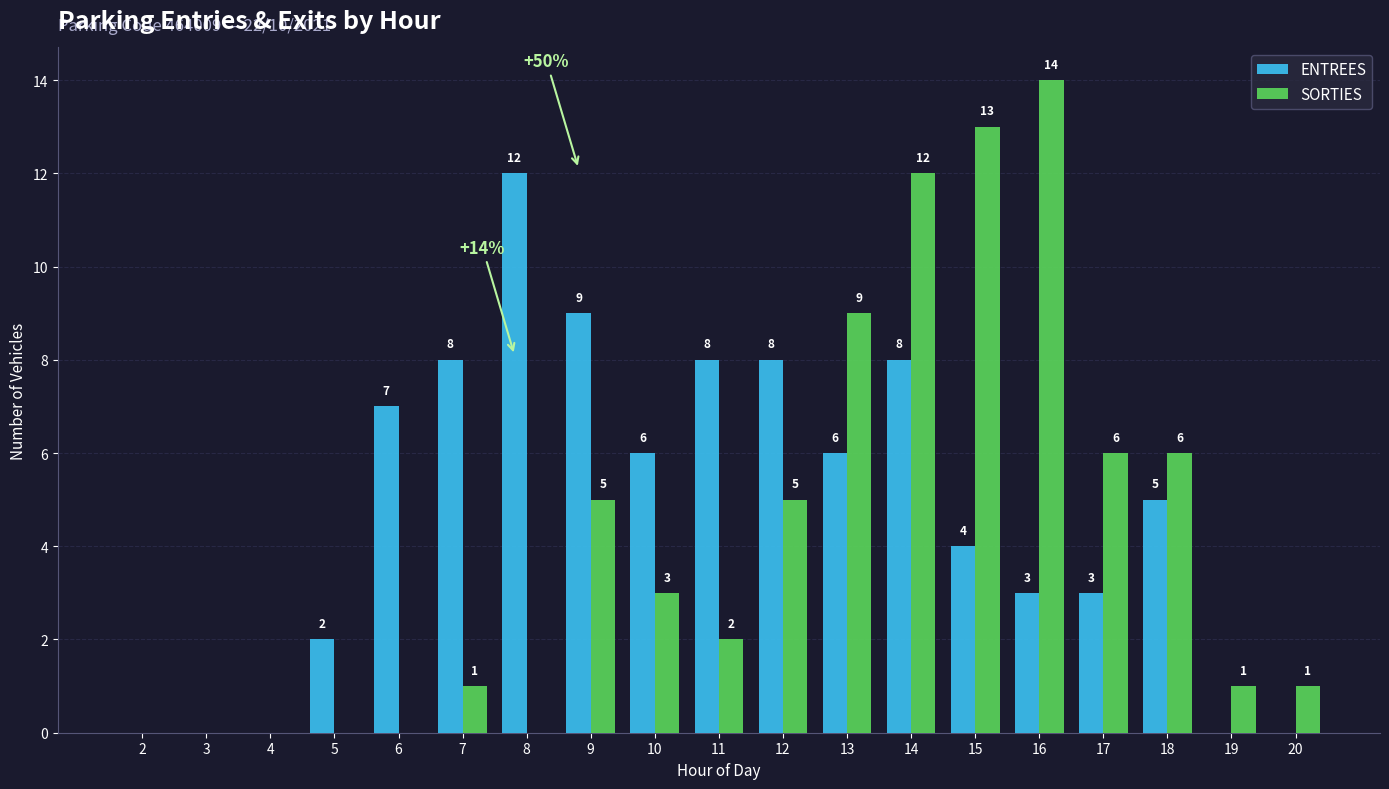

At which label does SORTIES first exceed 2?

9